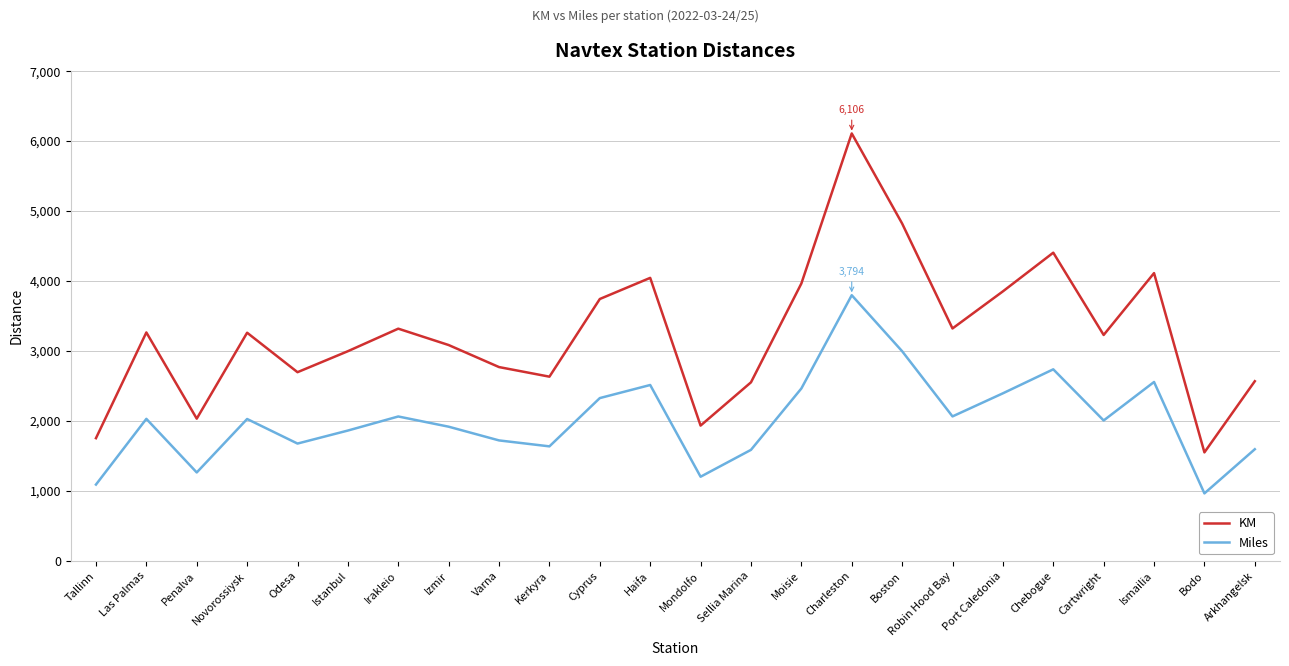

How many lines are shown in the chart?

2